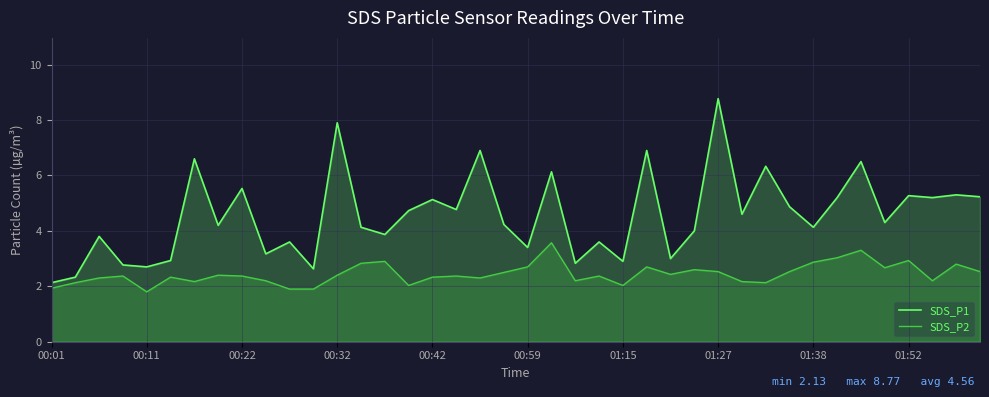

Which series has the largest range (max minus min)?

SDS_P1